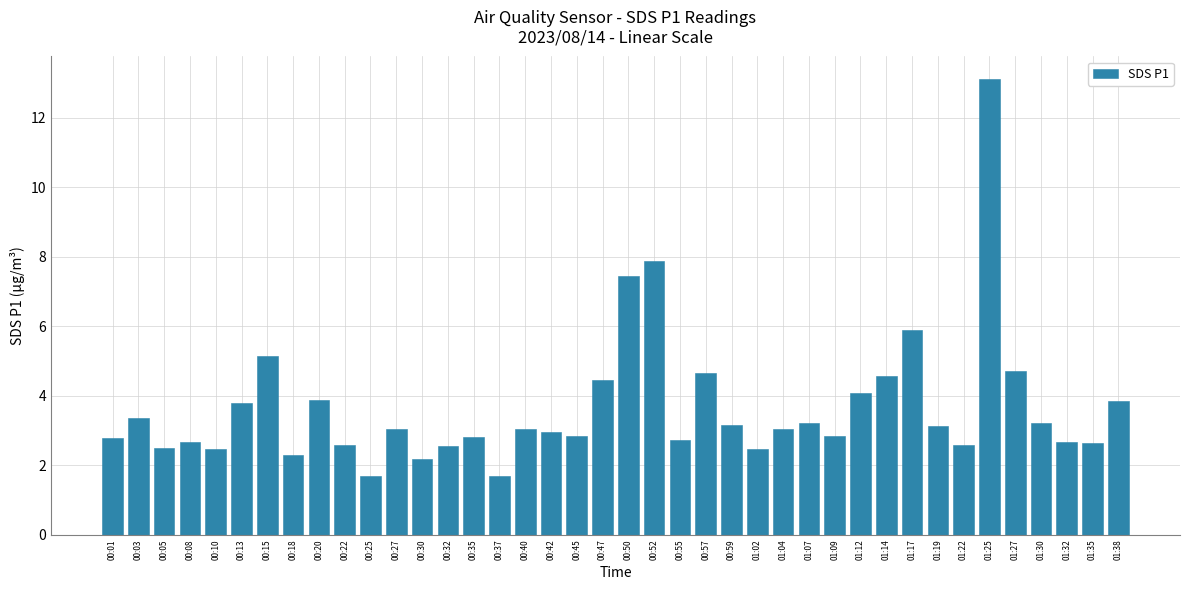

What is the greatest value displayed?

13.1